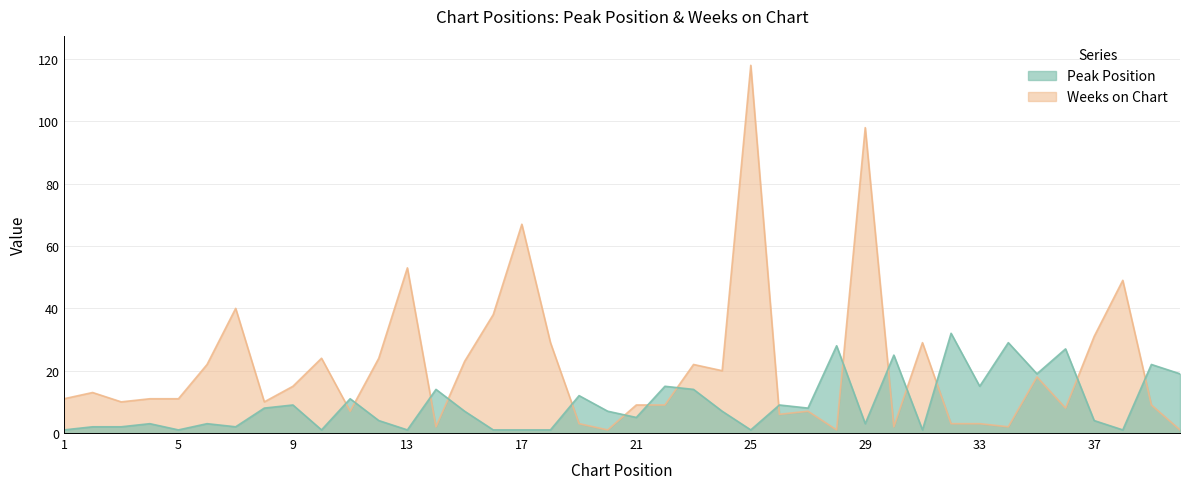

Reading right to left, what are all the values shown in this chart?

Peak Position: 19	22	1	4	27	19	29	15	32	1	25	3	28	8	9	1	7	14	15	5	7	12	1	1	1	7	14	1	4	11	1	9	8	2	3	1	3	2	2	1
Weeks on Chart: 1	9	49	31	8	18	2	3	3	29	2	98	1	7	6	118	20	22	9	9	1	3	29	67	38	23	2	53	24	7	24	15	10	40	22	11	11	10	13	11